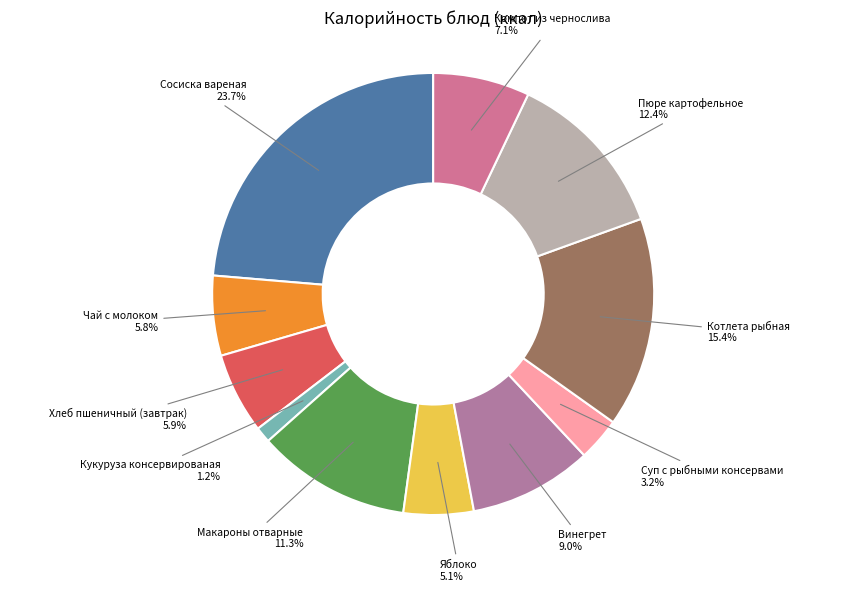

True or false: Котлета рыбная accounts for 26% of the total.

False